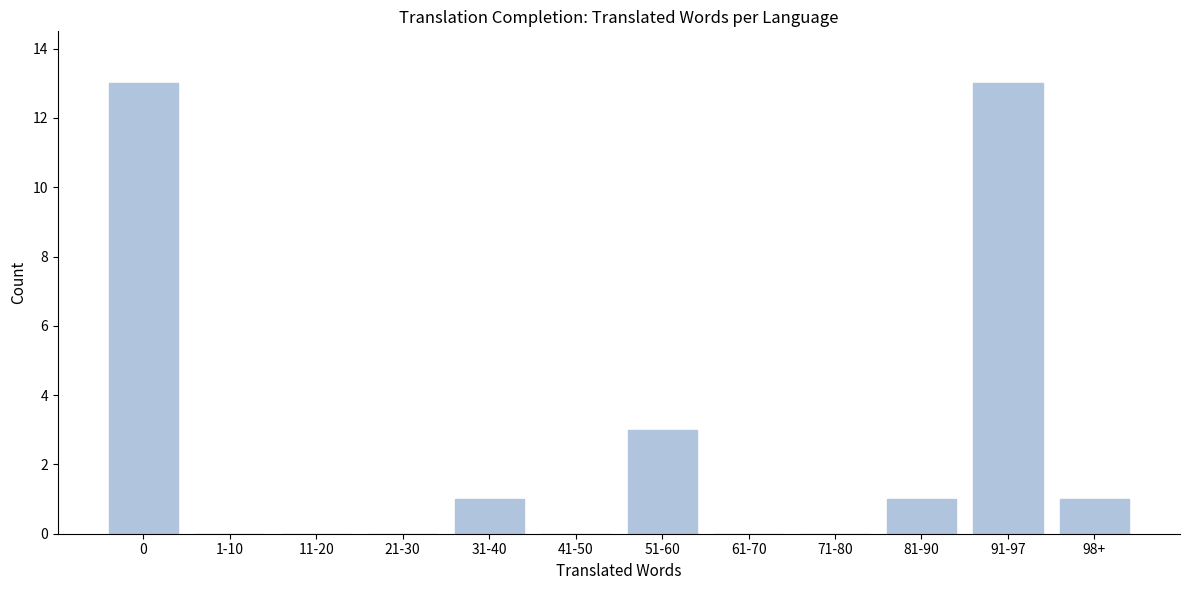

Reading left to right, list all the values displayed in this chart.

0=13	1-10=0	11-20=0	21-30=0	31-40=1	41-50=0	51-60=3	61-70=0	71-80=0	81-90=1	91-97=13	98+=1